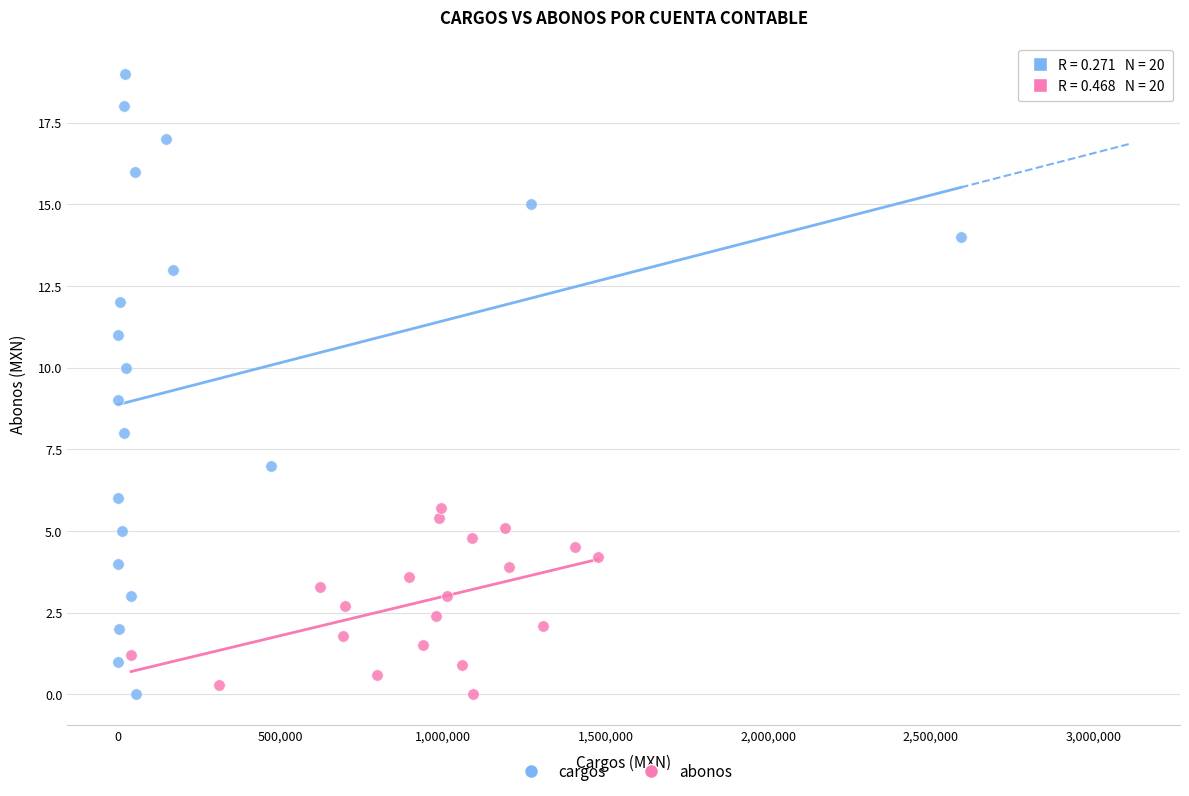

What are all the series names shown in the legend?

cargos, abonos